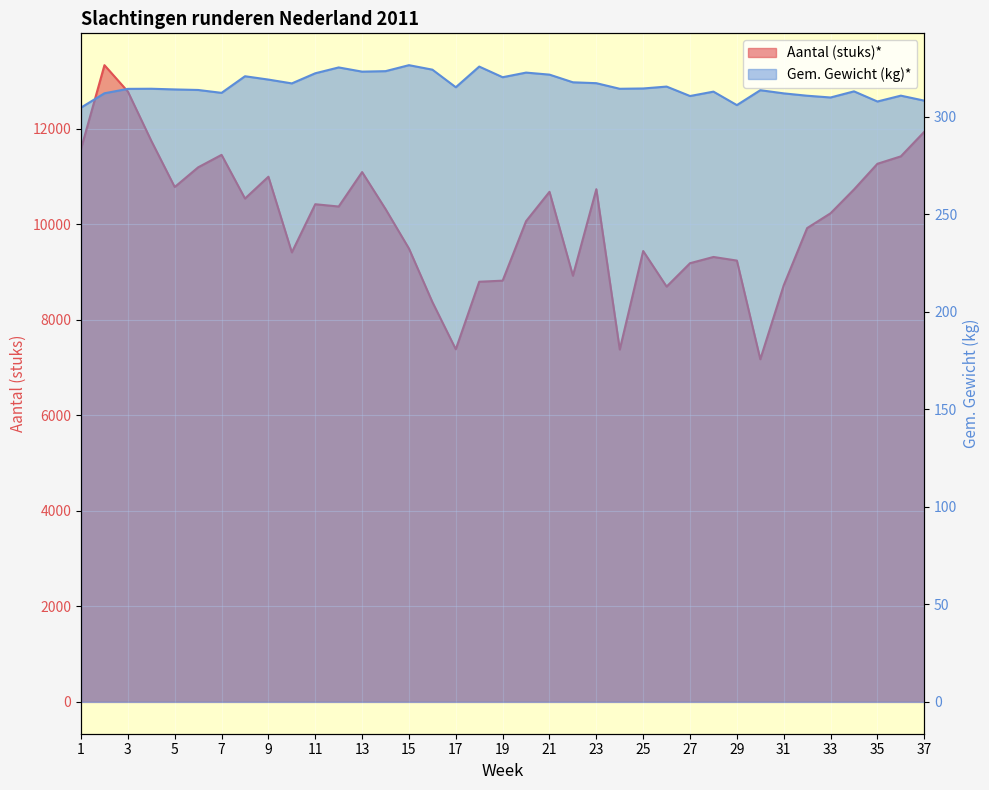

What is the difference between the maximum and minimum values in the Aantal (stuks)* series?

6156.9